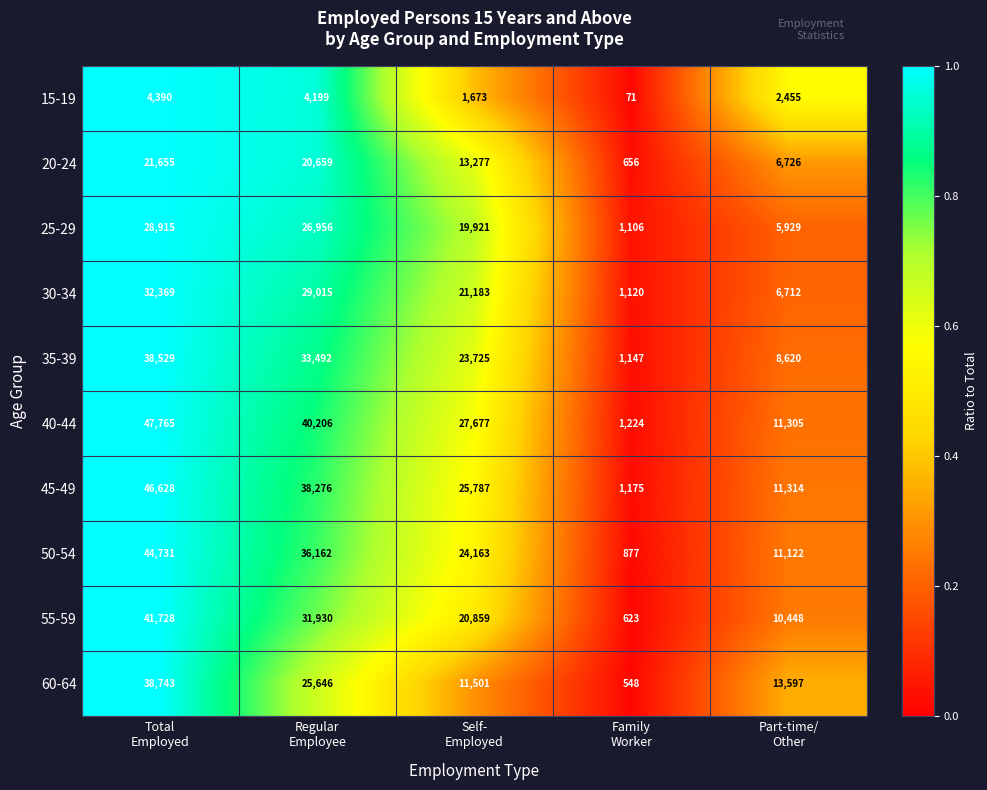

What is the average value of the 45-49 series?

24636